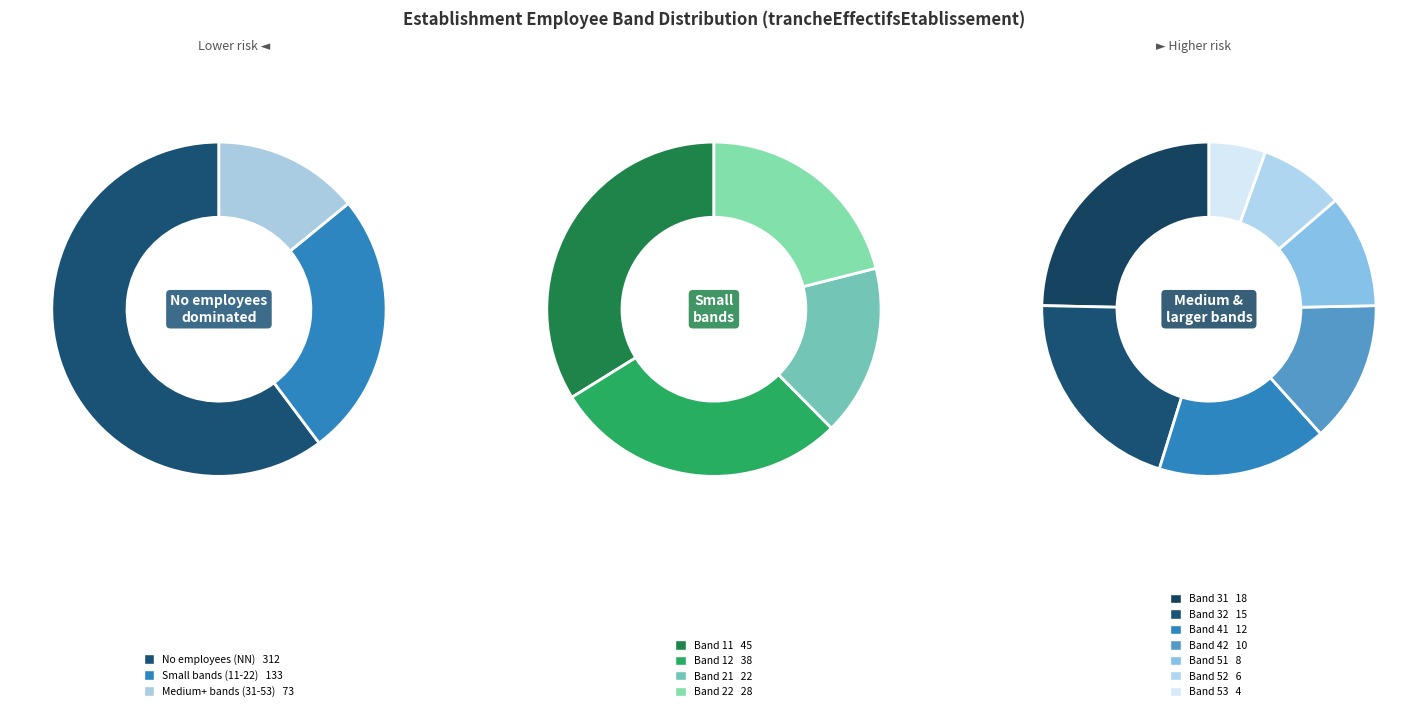

Which slice is the smallest?

53